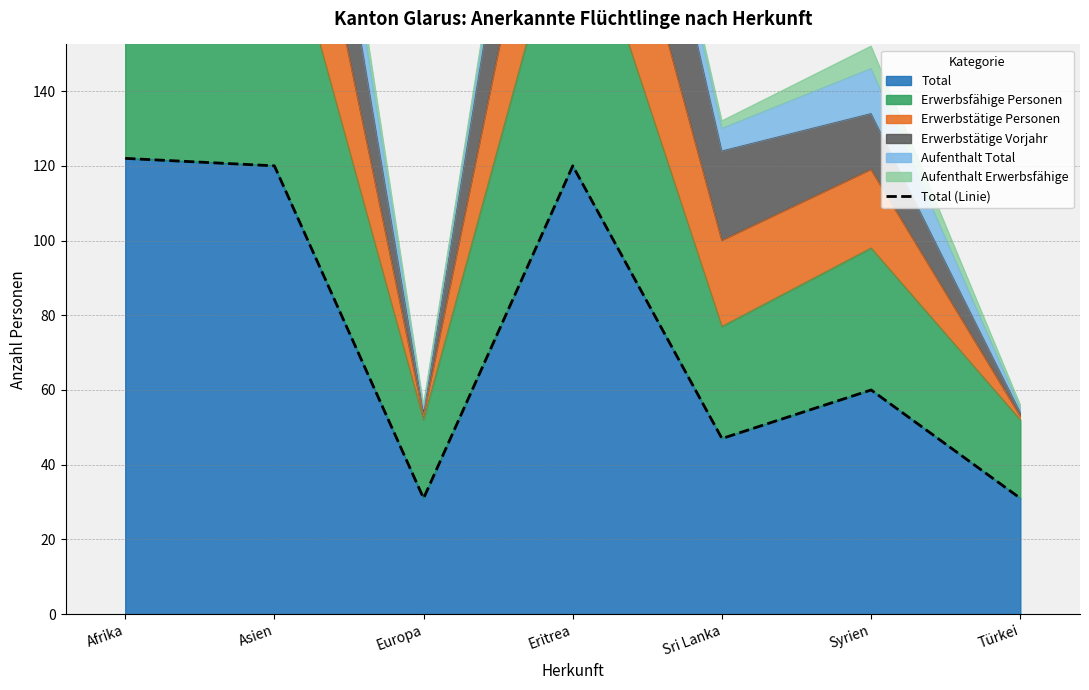

How many values are below 60?

3